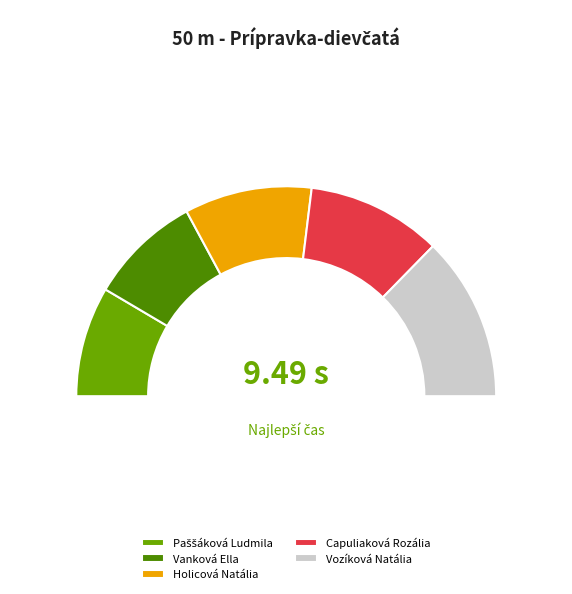

Approximately how many times larger is the value at Vozíková Natália compared to Vanková Ella?

1.5